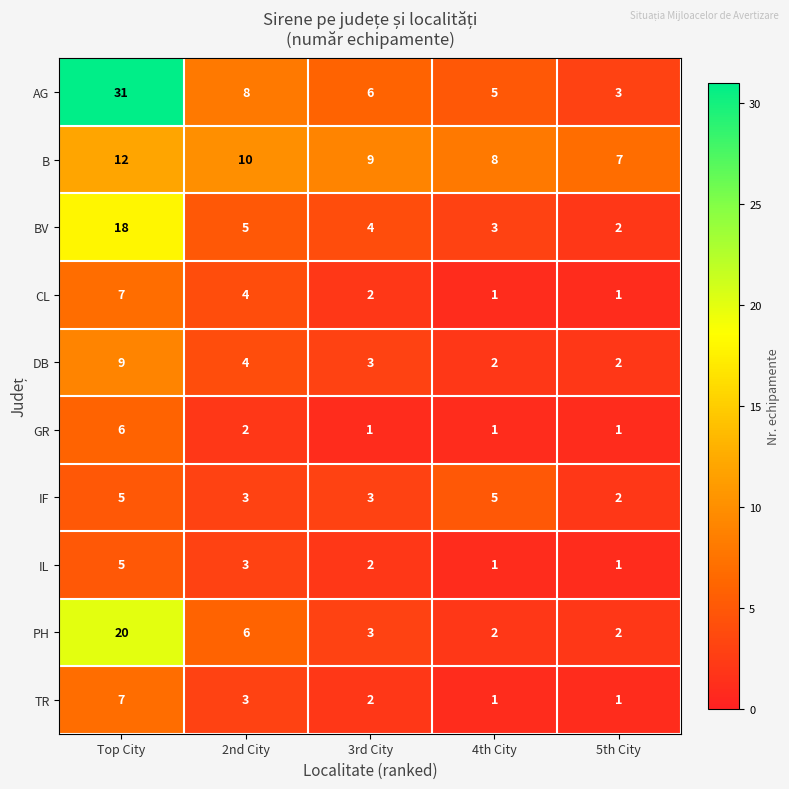

At how many categories does at least one series exceed 1?

5